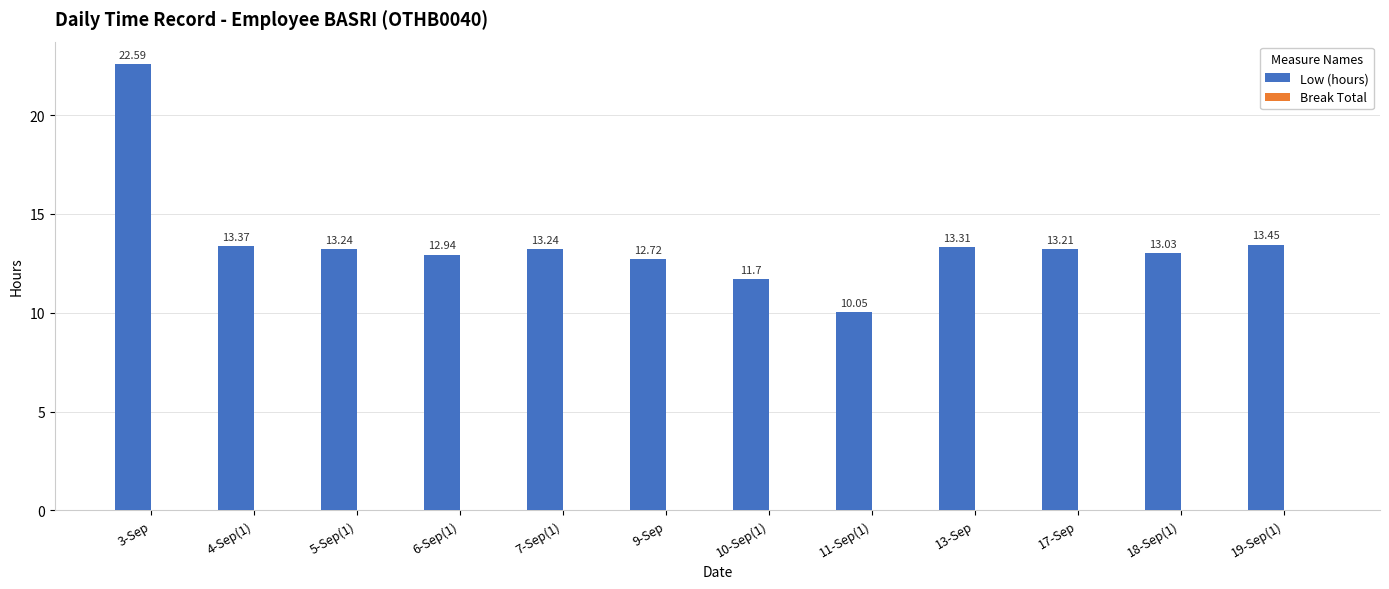

What position from the left is 10-Sep(1)?

7